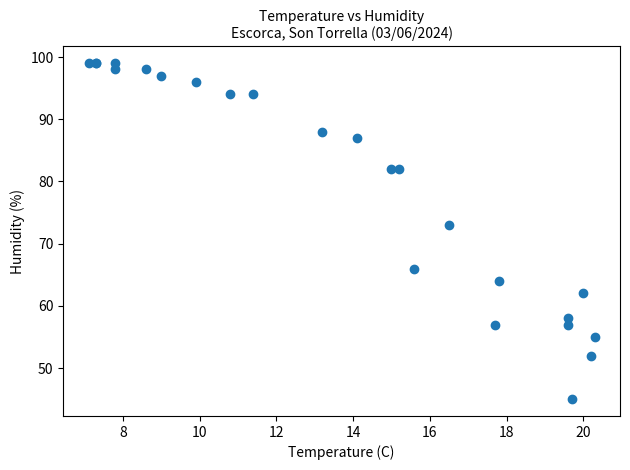

What Y value in the scatter plot is closest to 72?

73